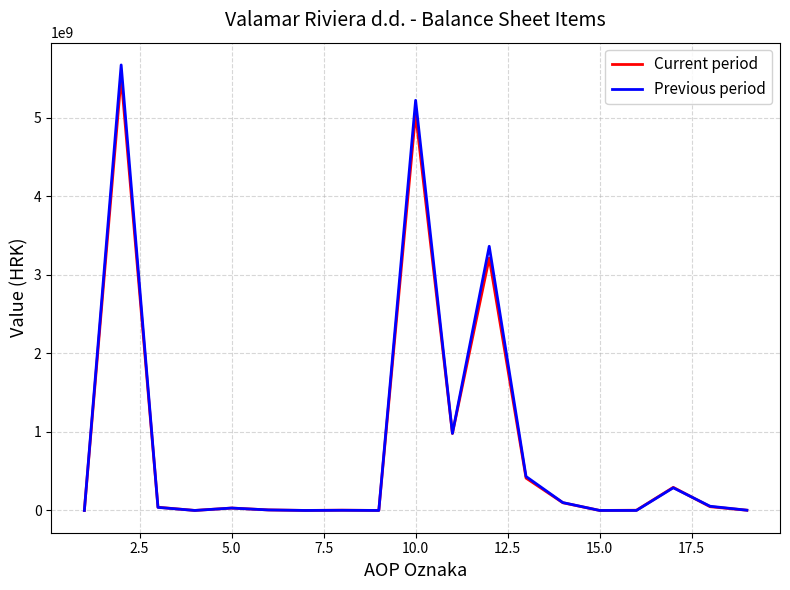

What is the maximum value shown in the chart?

5671819566